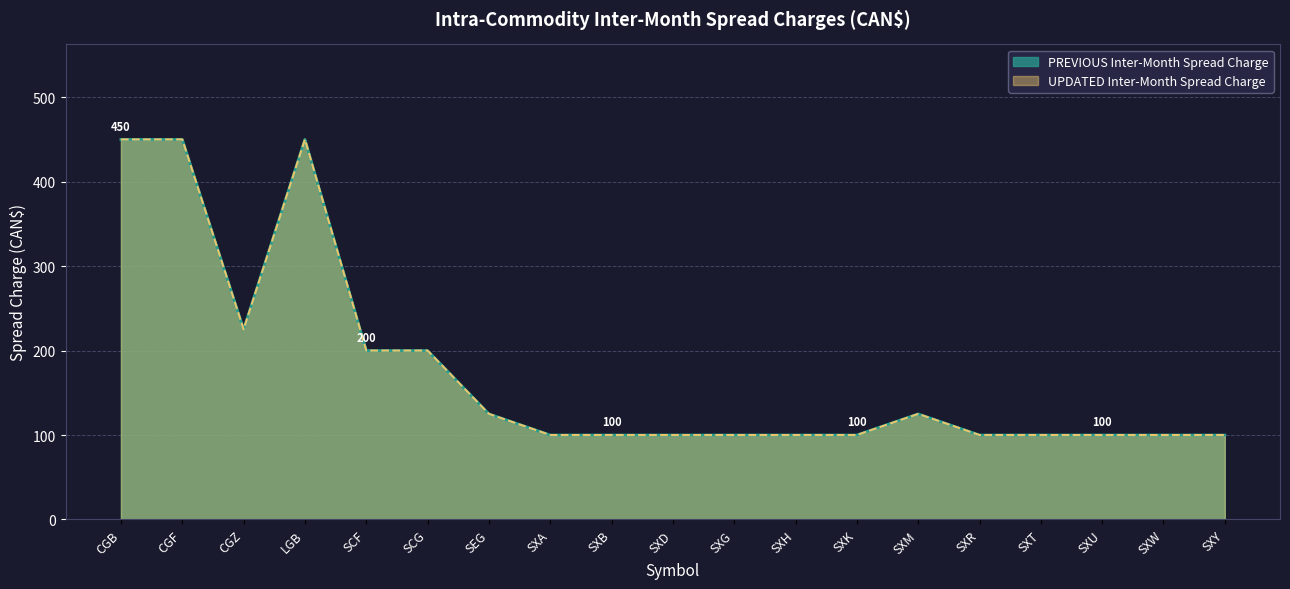

At which category does PREVIOUS reach its first local peak?

LGB